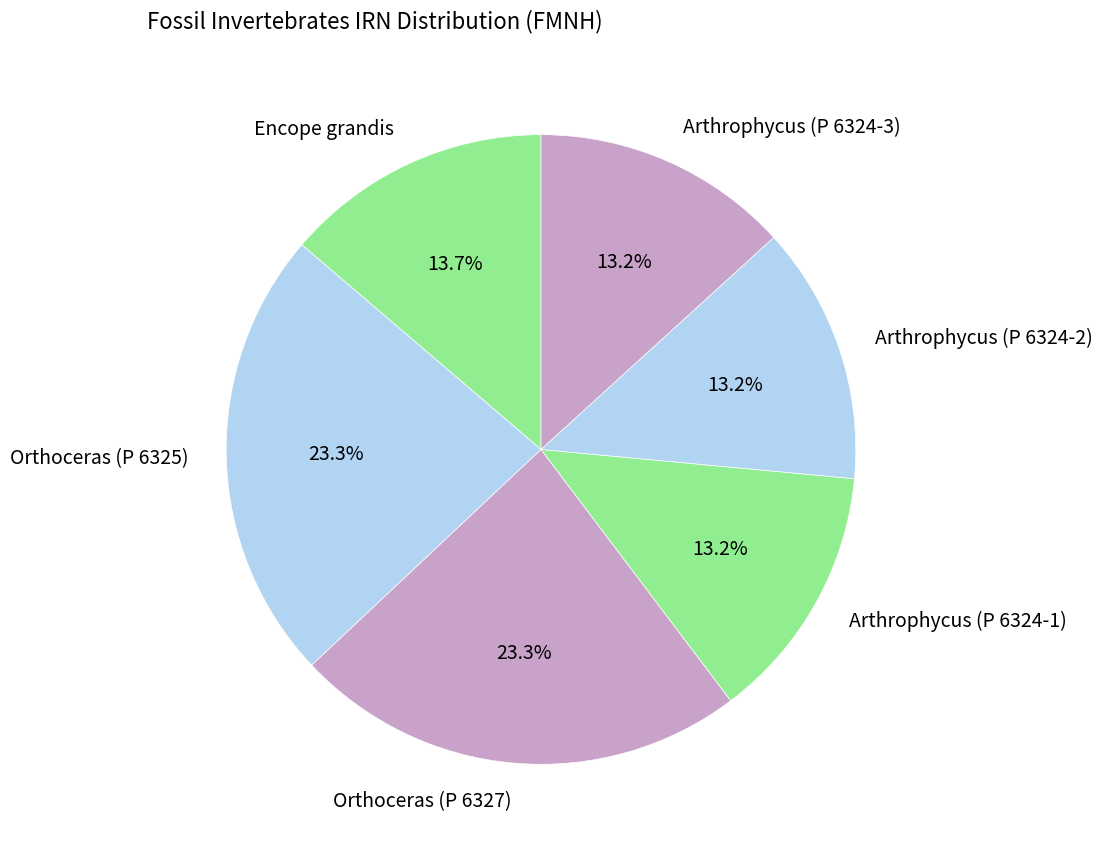

Between Orthoceras (P 6325) and Arthrophycus (P 6324-2), which is larger?

Orthoceras (P 6325)